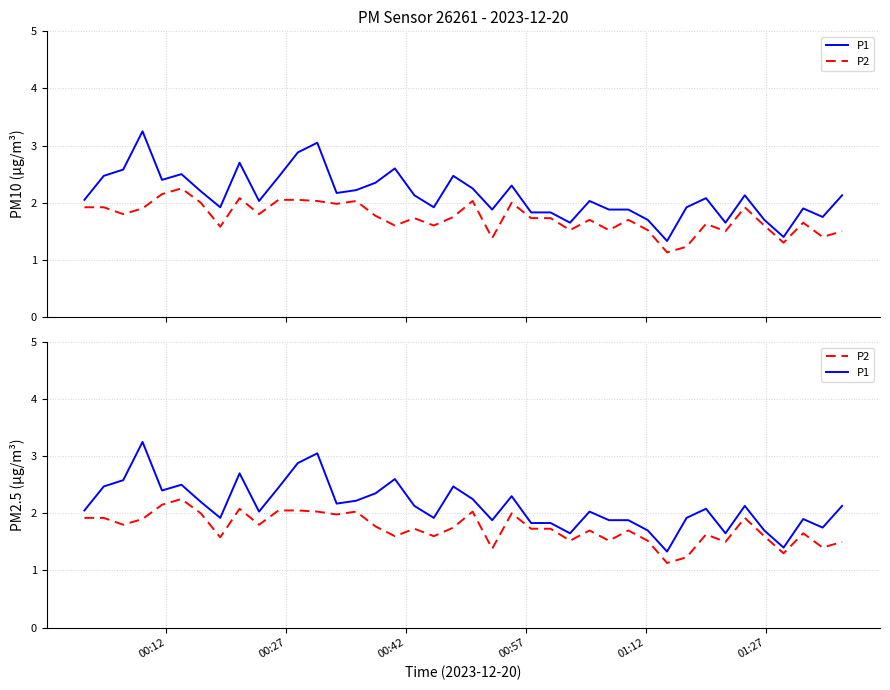

Count the number of data series in this chart.

2